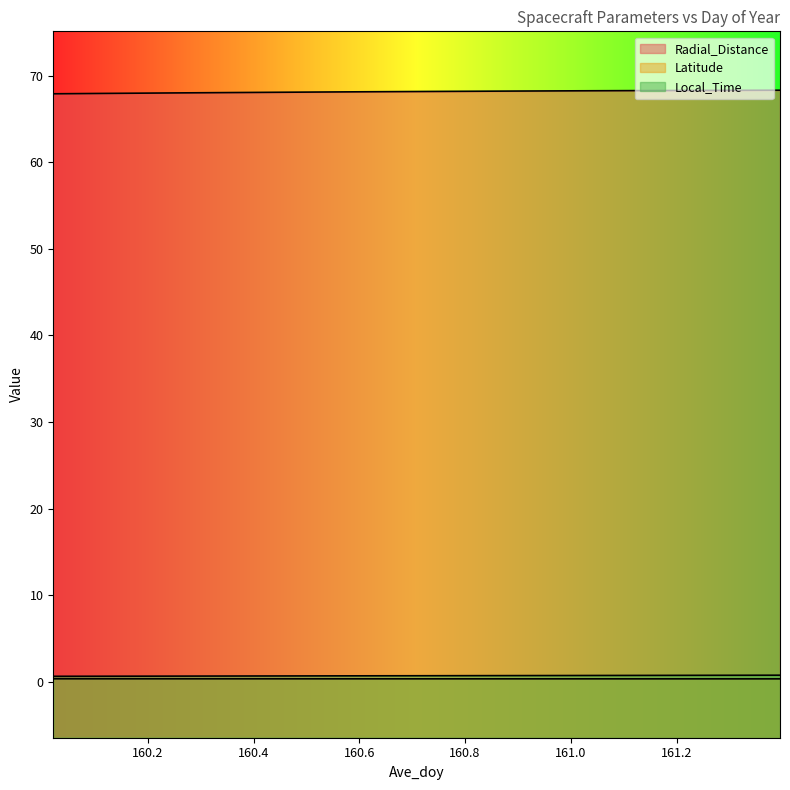

What are all the series names shown in the legend?

Radial_Distance, Latitude, Local_Time